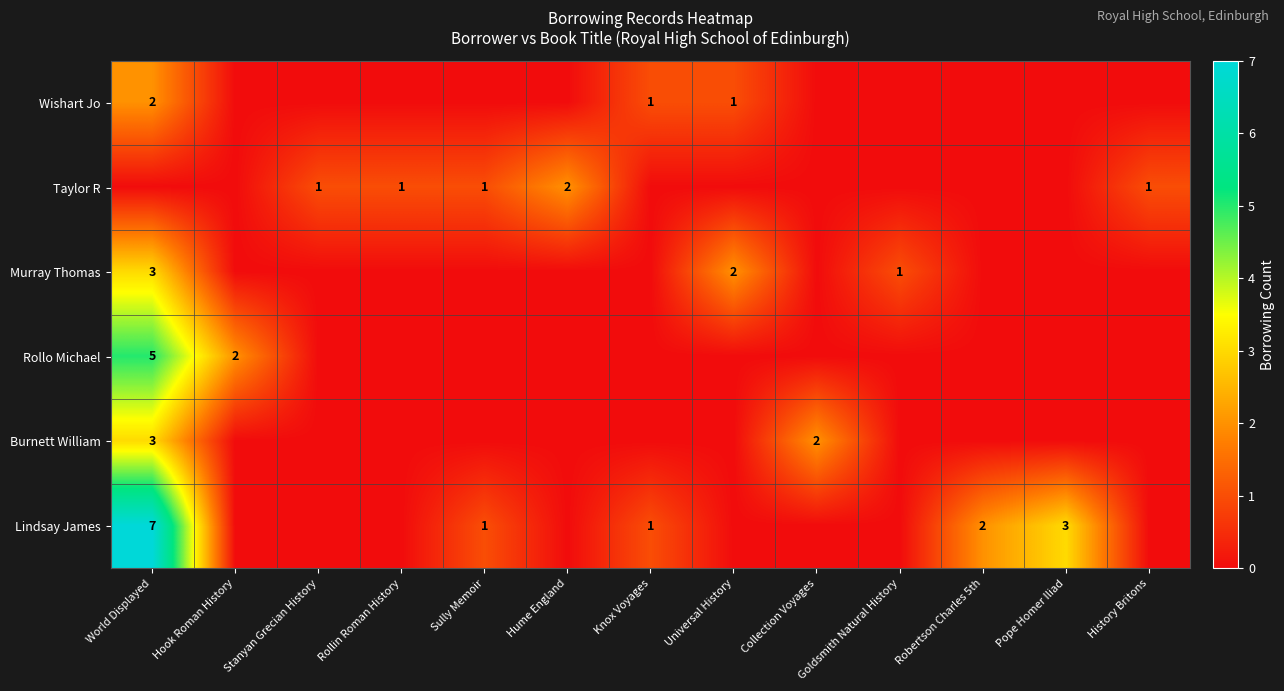

The value of Burnett William at Collection Voyages is 1. True or false?

False